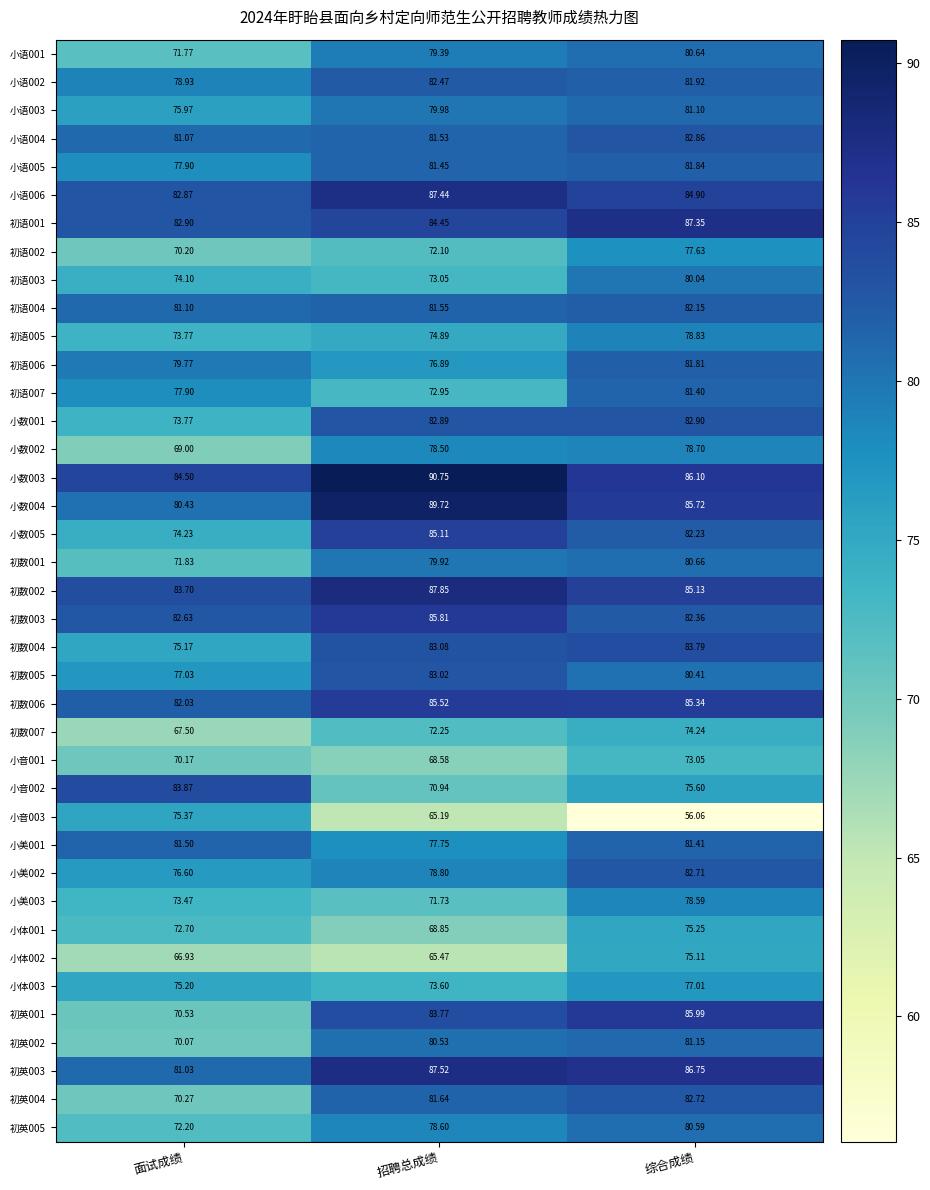

Which category has the lowest value across all series?

综合成绩